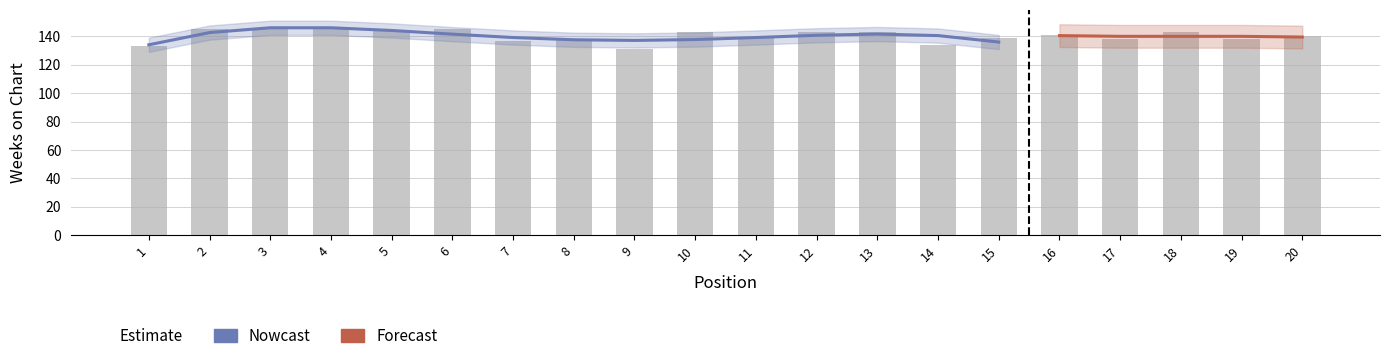

Reading right to left, transcribe all the data shown in this chart.

140	138	143	138	141	139	134	143	143	139	143	131	138	137	145	144	145	145	145	133